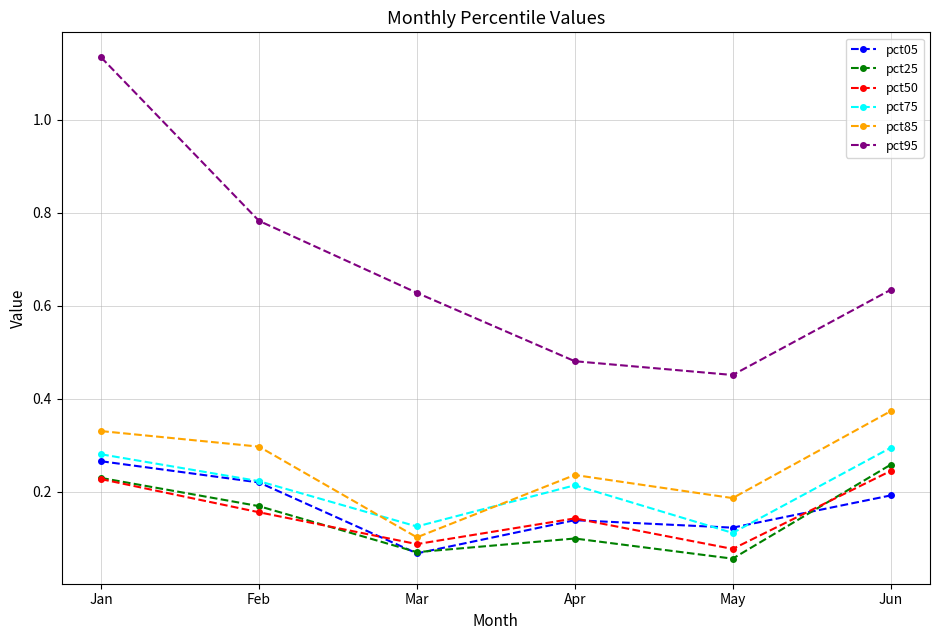

How many pct25 values are between 0 and 1?

6